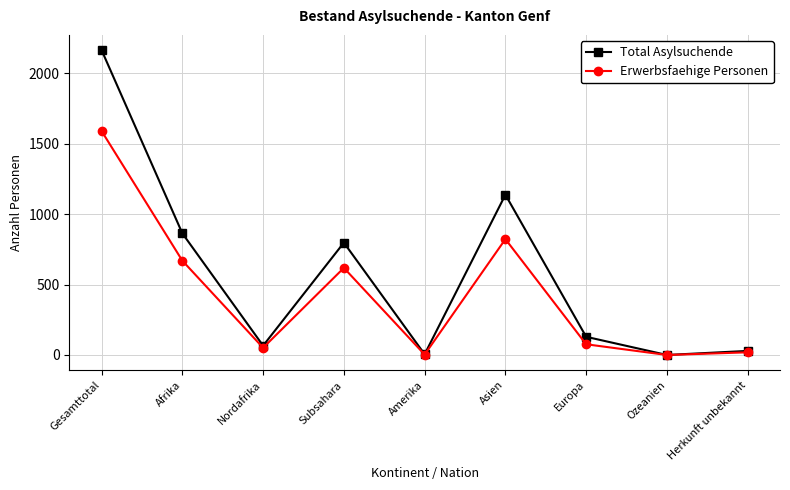

What is the value of the Total Asylsuchende point at the 6th from the left?

1137